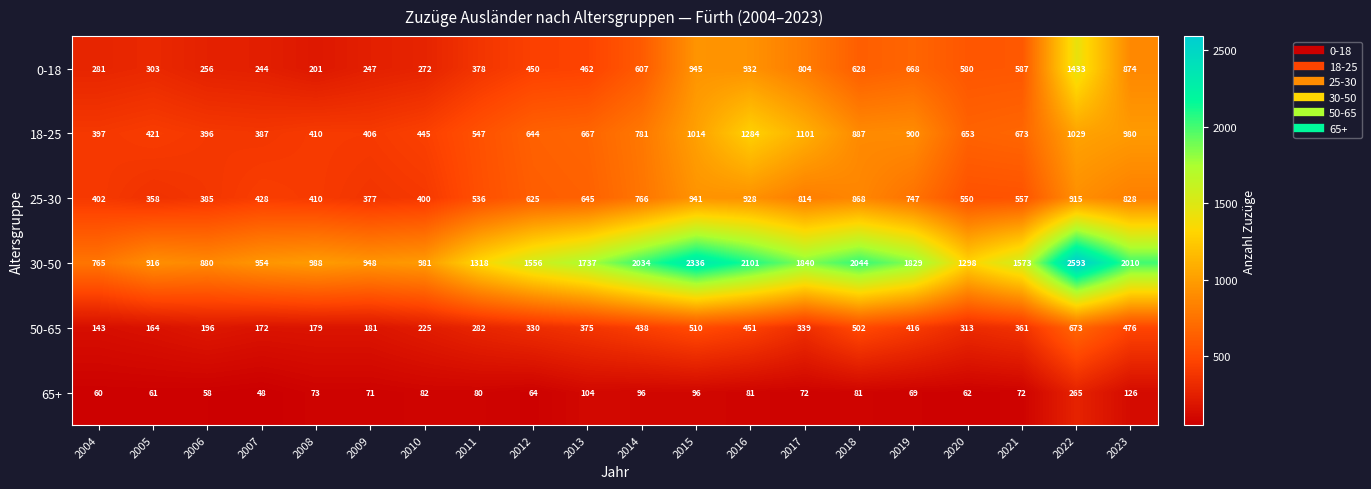

Where is 30-50 nearest to the value 1679?

2013